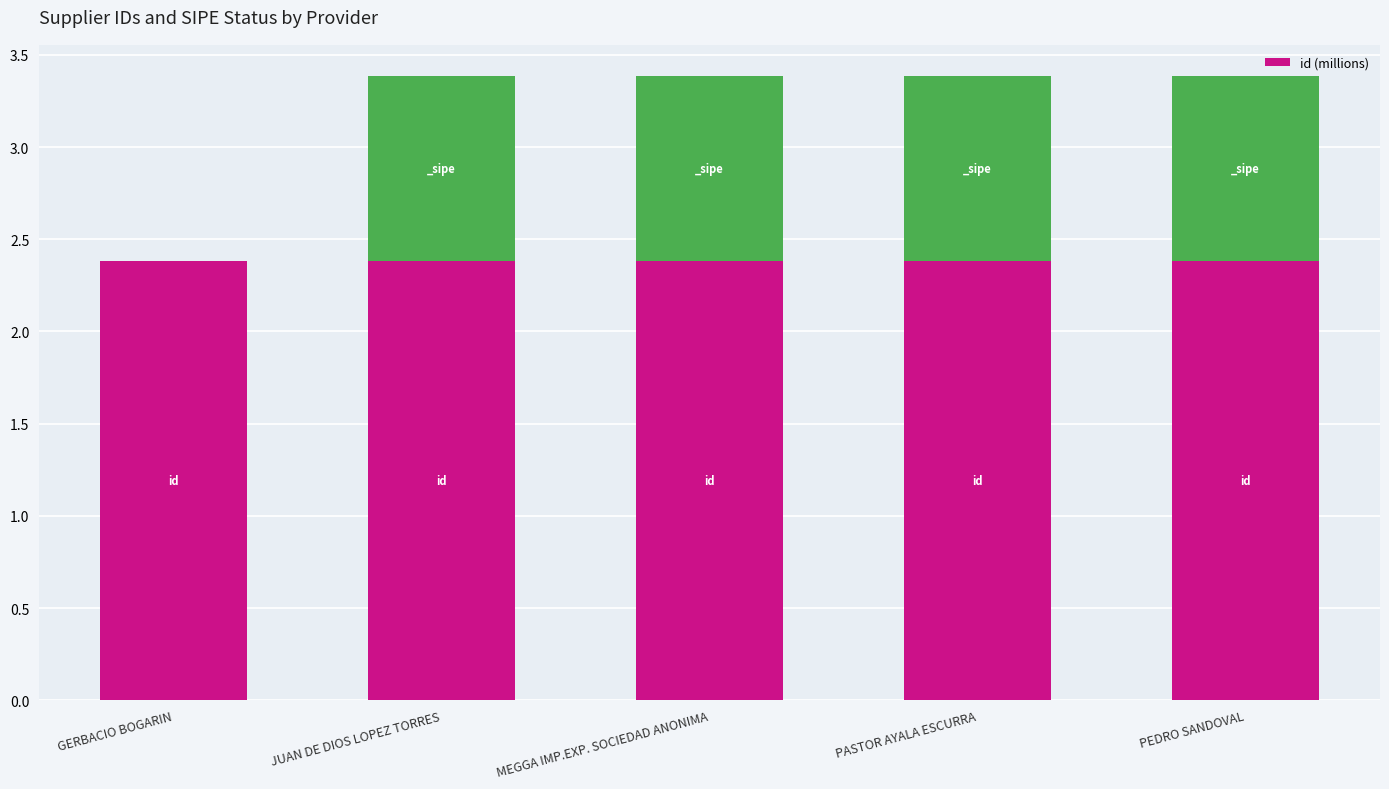

Is it true that id (millions) equals 2.4 at JUAN DE DIOS LOPEZ TORRES?

True